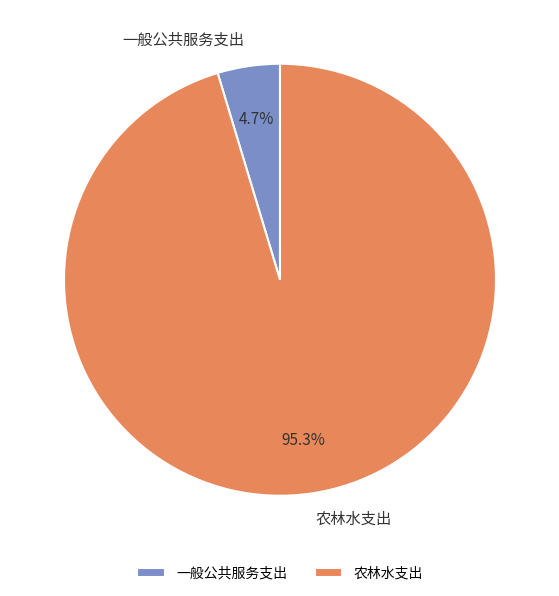

What percentage is the 一般公共服务支出 slice, to the nearest percent?

5%